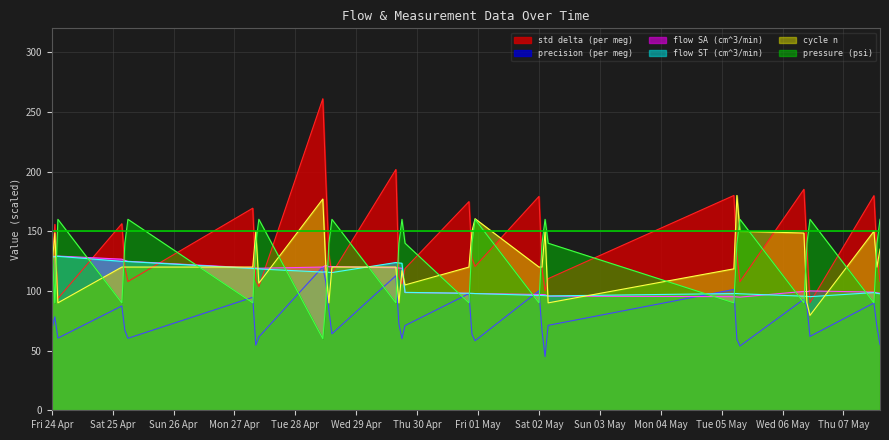

What is the label of the 28th point from the left?

2020-05-05